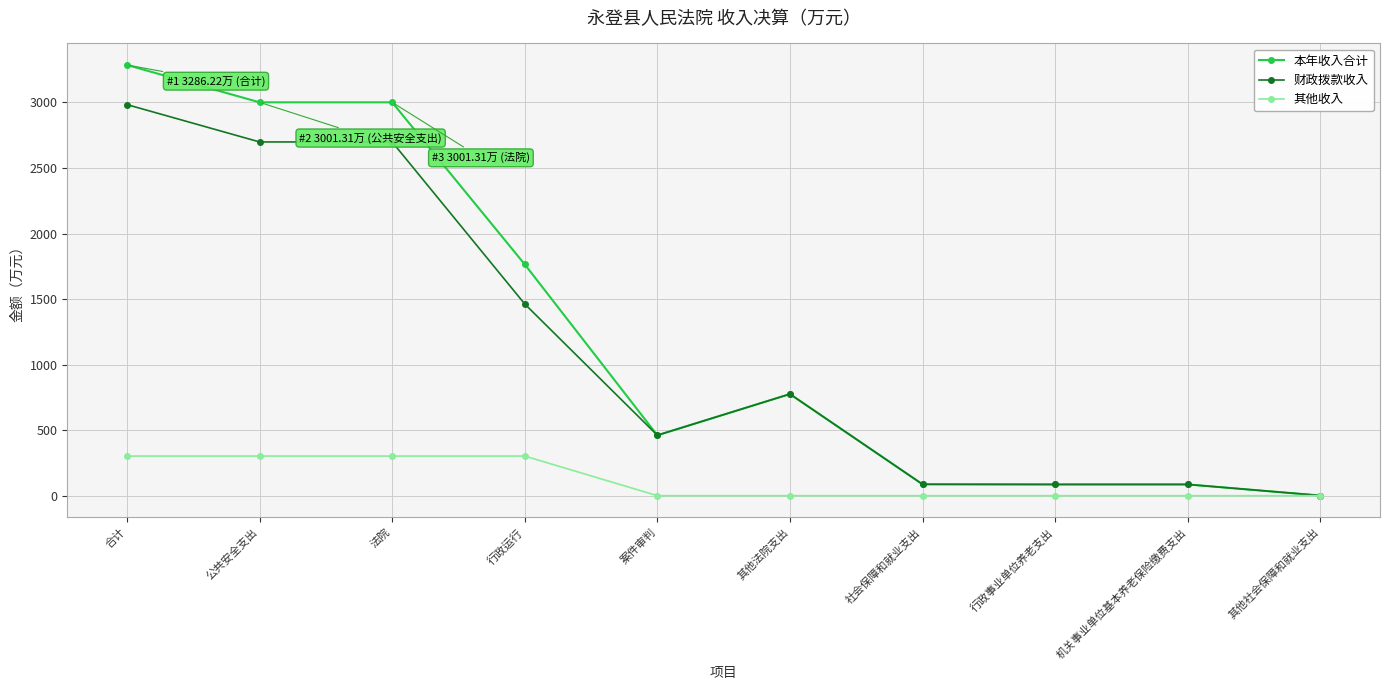

The value of 其他收入 at 合计 is 302.3. True or false?

True